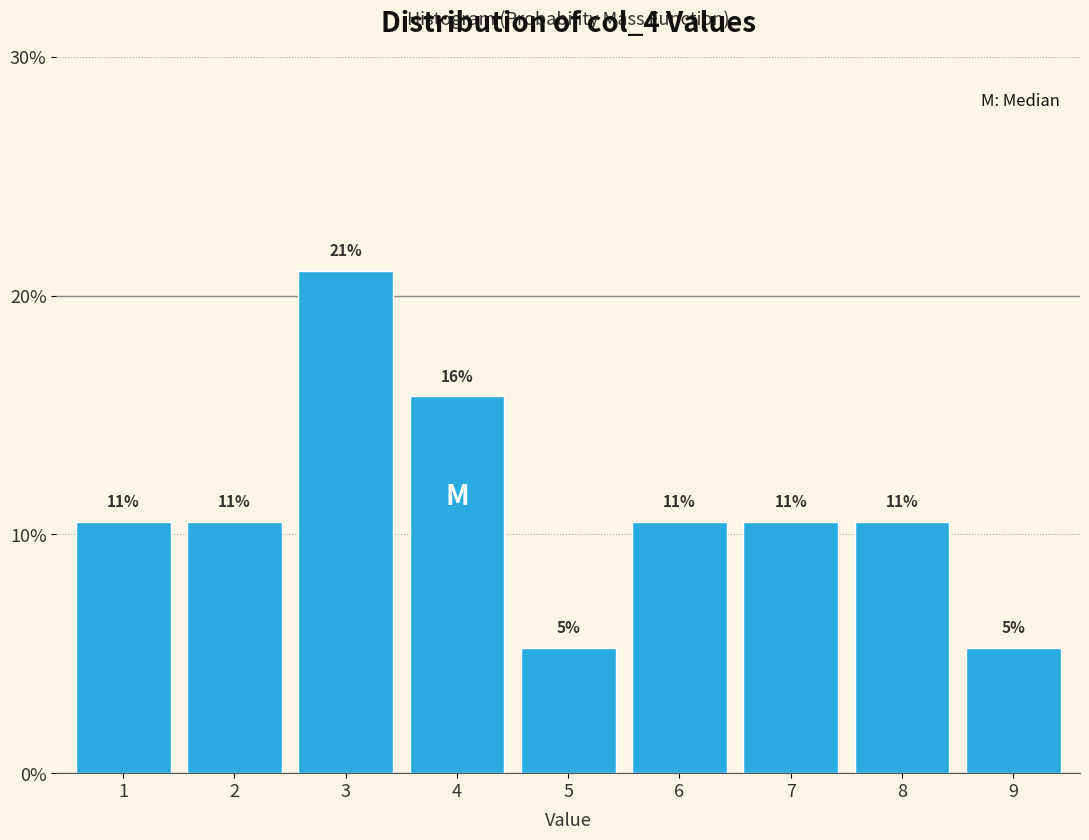

Does the chart contain any negative values?

No